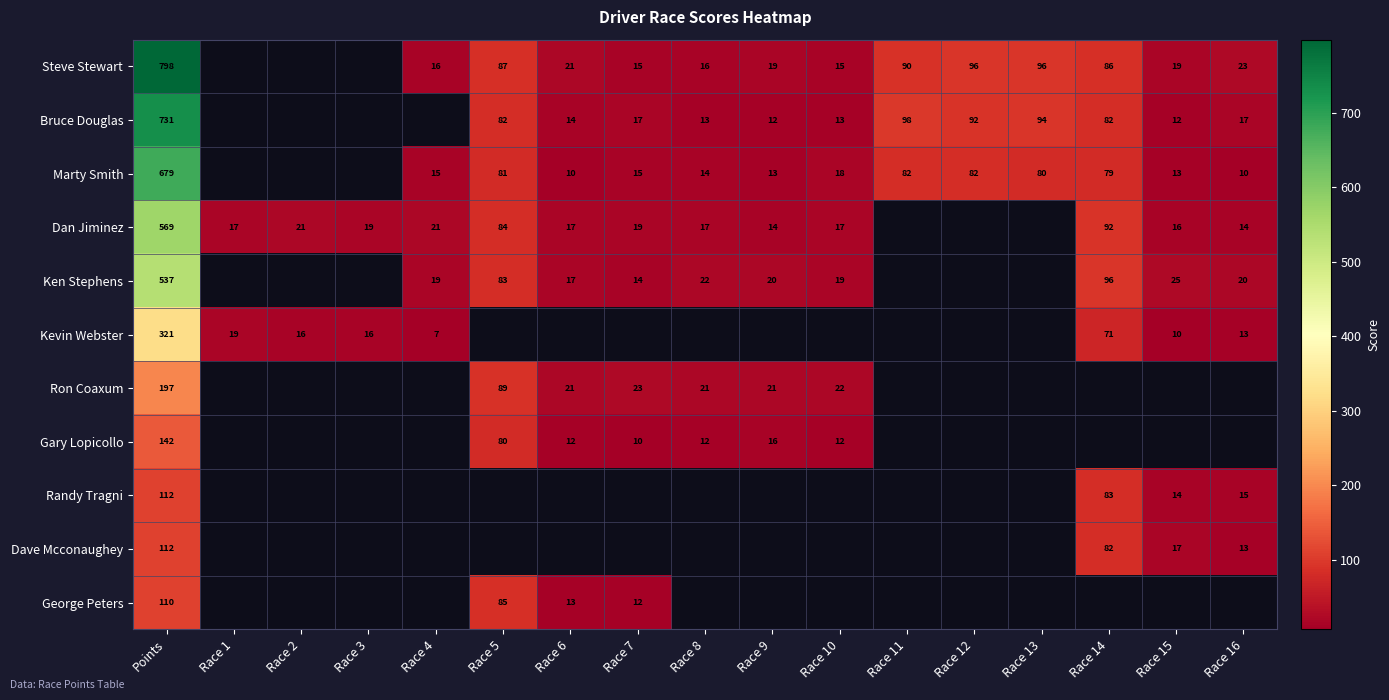

The value of Kevin Webster at Race 15 is 6. True or false?

False